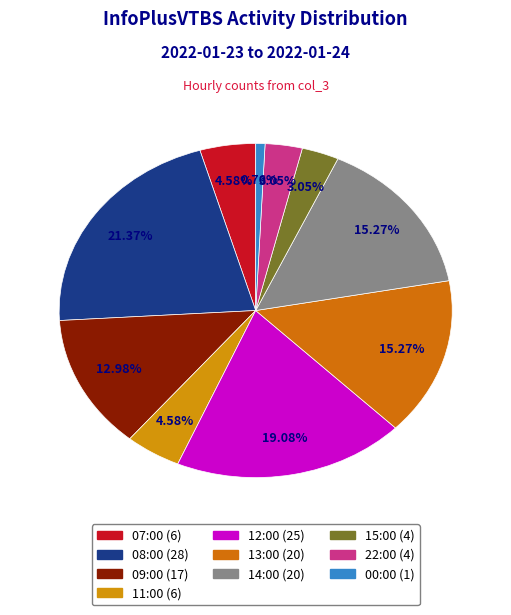

Is there a majority slice in this chart?

No